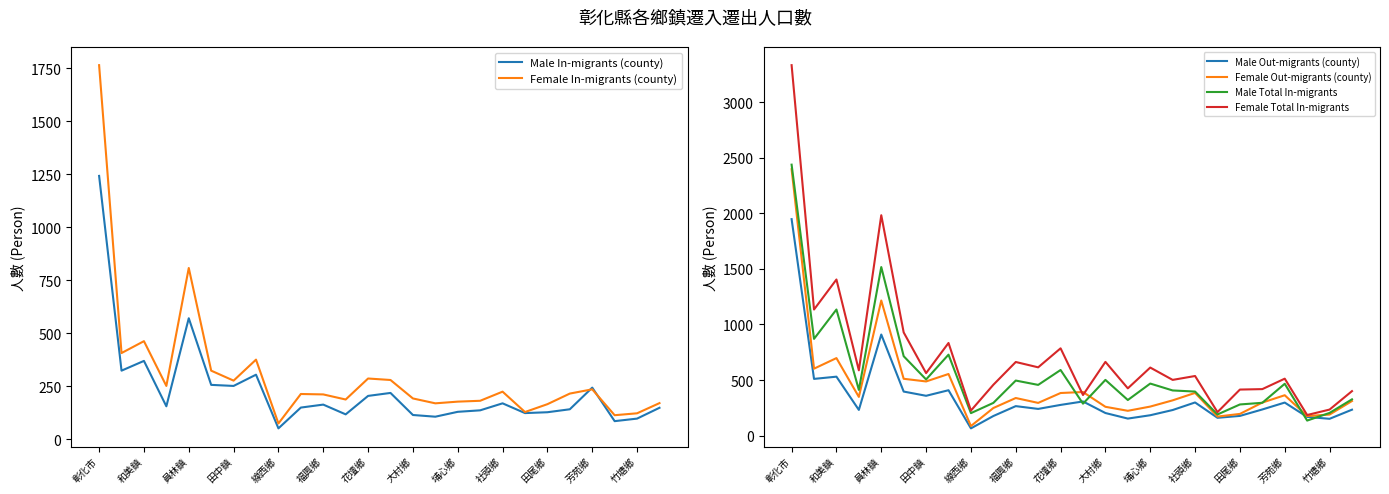

Where does the Male Out-migrants (county) series first go above 240?

彰化市